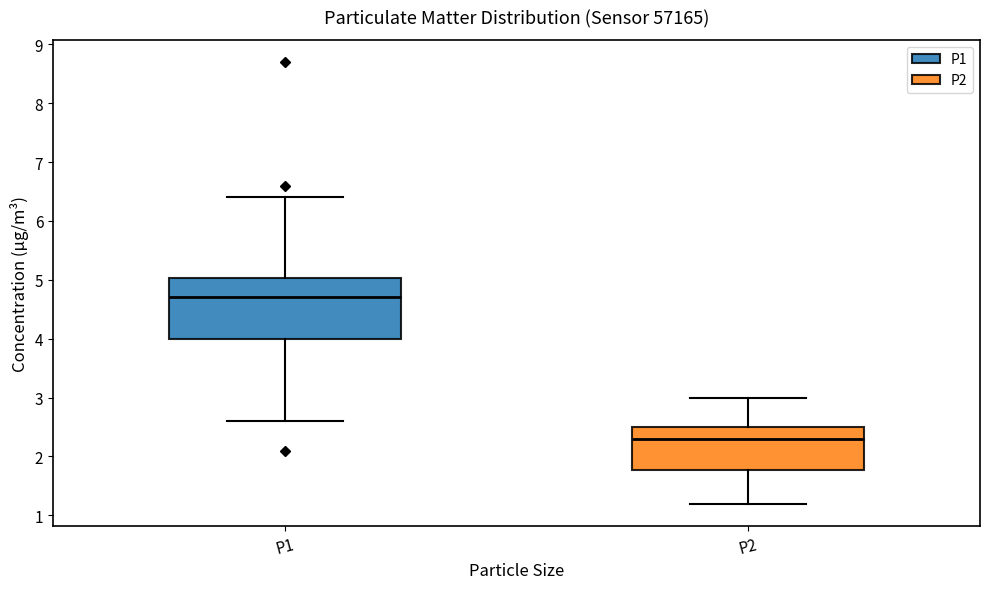

Reading left to right, read every box against the y-axis: the position of its median line, the range the box covers, and the ends of its whiskers. The values are not printed on the chart, so give them approximately, as read against the axis.

P1: median 4.7, box 4.0 to 5.0, whiskers 2.6 to 6.4
P2: median 2.3, box 1.8 to 2.5, whiskers 1.2 to 3.0